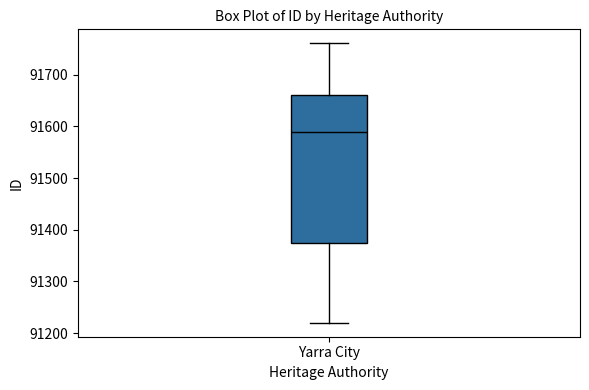

Where does the upper whisker of the box for Yarra City end on the y-axis? The values are not printed on the chart, so give them approximately, as read against the axis.

91760